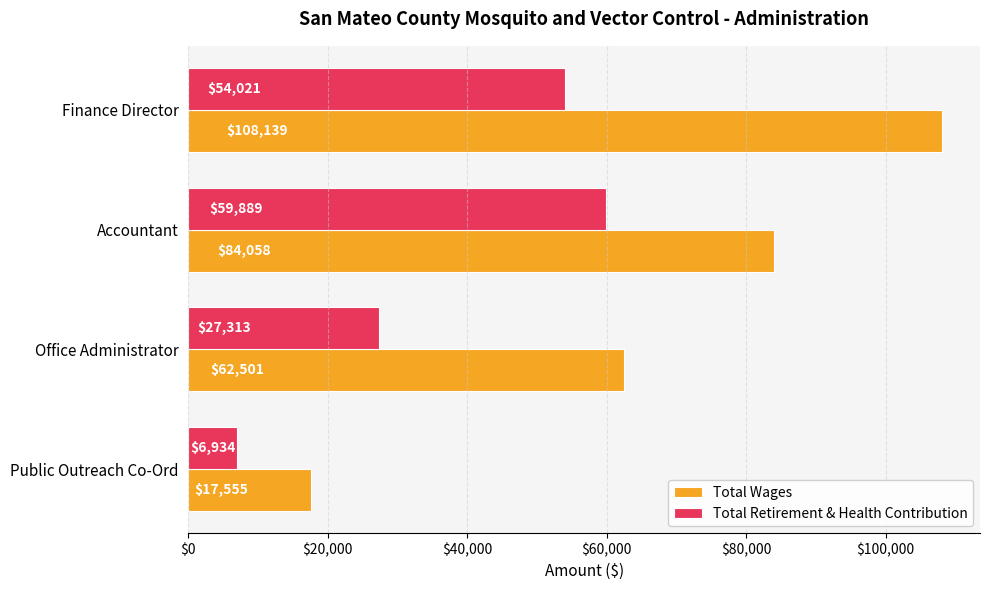

What is the approximate value of Total Wages at Accountant?

84058